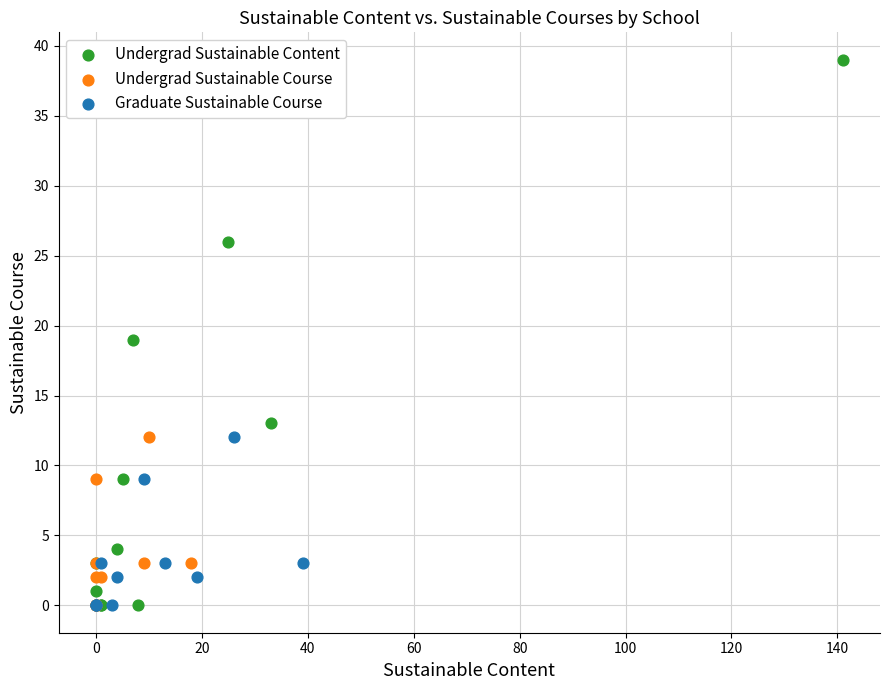

Which series has the largest Y range (max minus min)?

Undergrad Sustainable Content